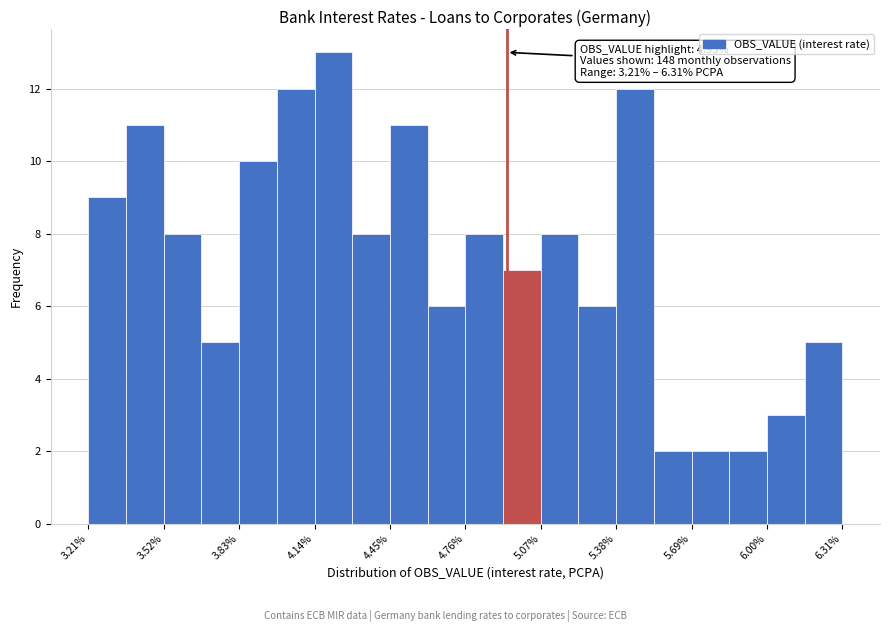

Read against the x-axis, roughly where is the centre of the tallest bar?

4.20